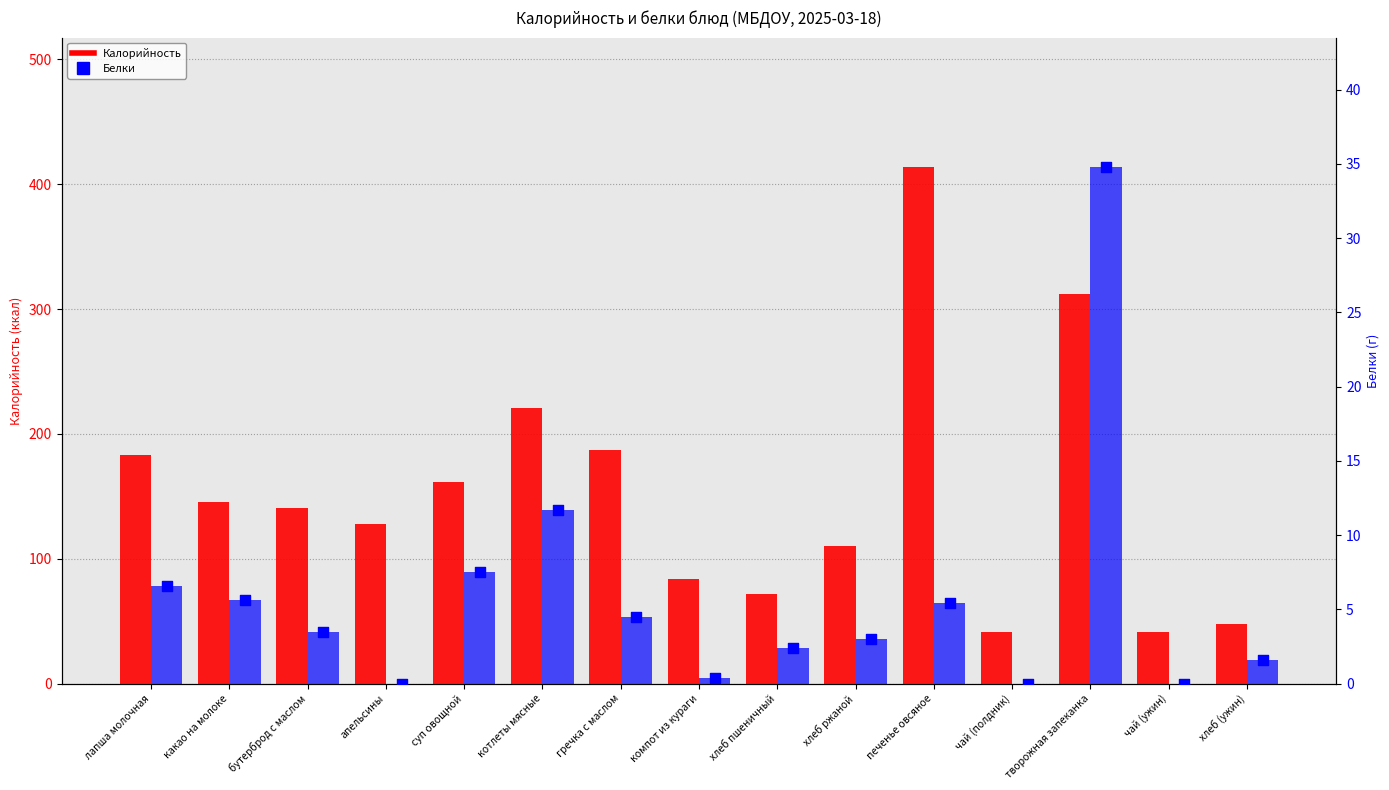

Which series has the largest total across all categories?

Калорийность